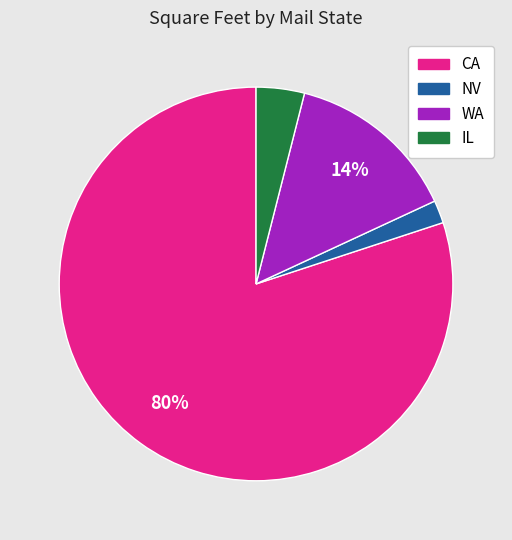

Which slice is the smallest?

NV